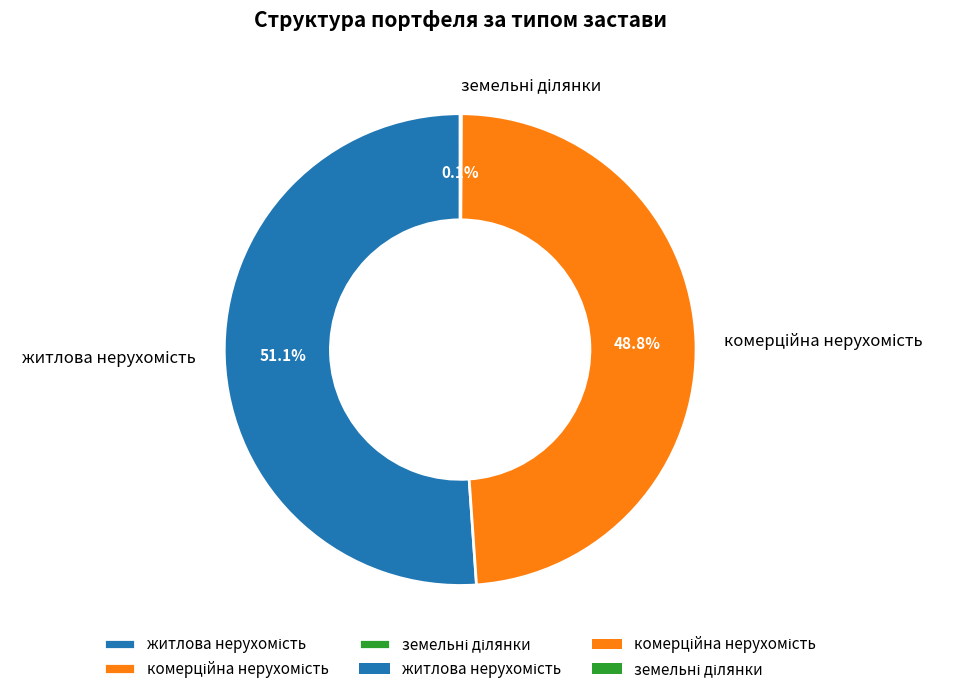

To the nearest percent, what is the difference between the largest and smallest slice percentages?

51%